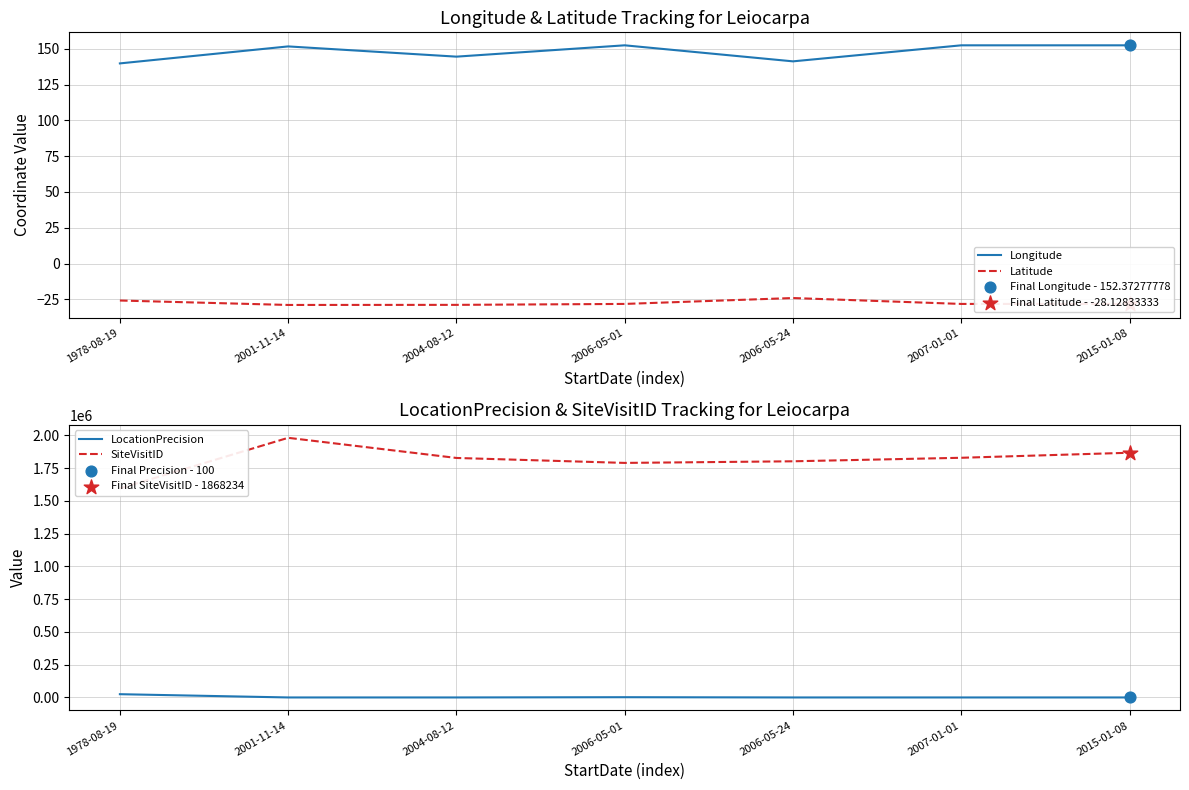

At which category is the sum across all series the highest?

2001-11-14